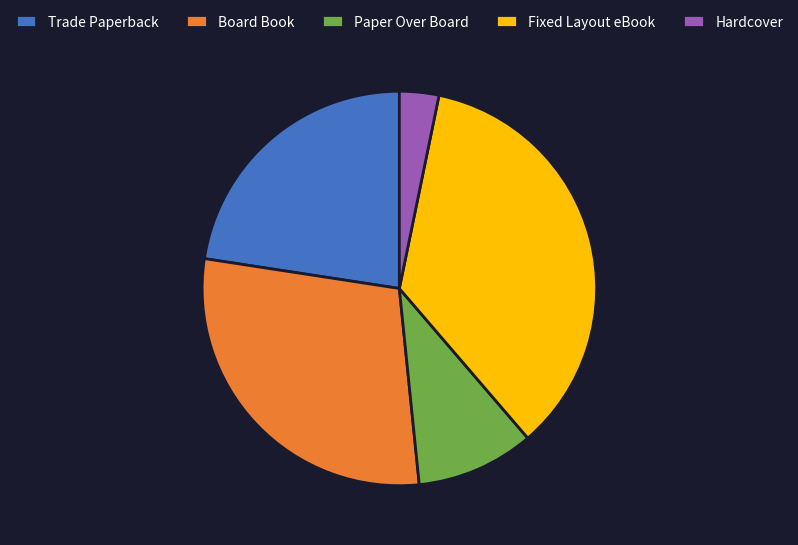

Combined, do Board Book and Fixed Layout eBook account for over 50%?

Yes